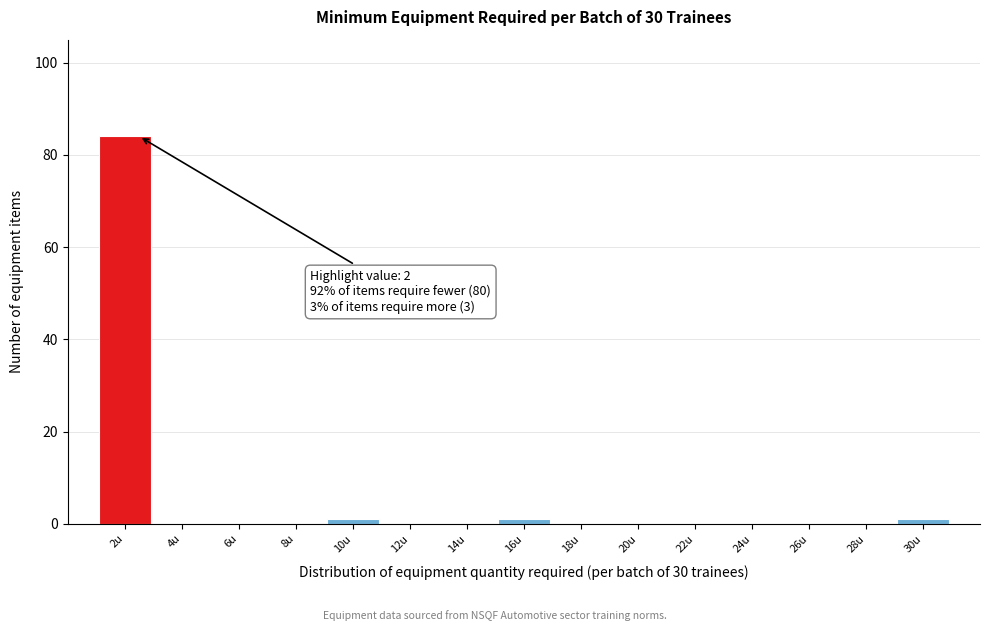

Reading left to right, list all the values displayed in this chart.

2u=84	4u=0	6u=0	8u=0	10u=1	12u=0	14u=0	16u=1	18u=0	20u=0	22u=0	24u=0	26u=0	28u=0	30u=1